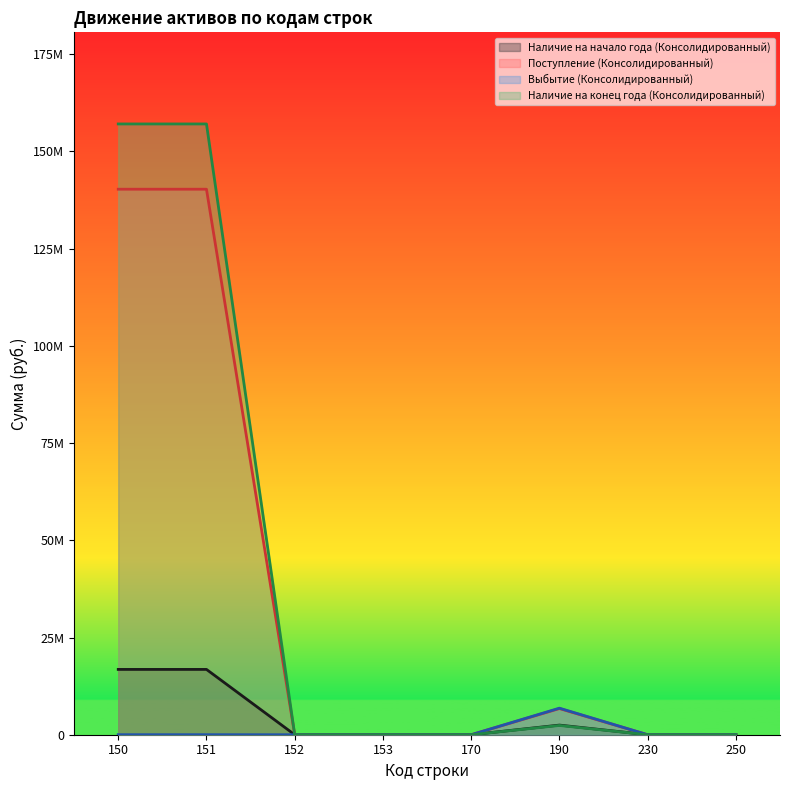

Reading right to left, list all the values displayed in this chart.

Наличие на начало года (Консолидированный): 0.0	0.0	2475985.7	0.0	0.0	0.0	16795195.9	16795195.9
Поступление (Консолидированный): 0.0	0.0	6734465.5	0.0	0.0	0.0	140275775.7	140275775.7
Выбытие (Консолидированный): 0.0	0.0	6827349.2	0.0	0.0	0.0	13000.0	13000.0
Наличие на конец года (Консолидированный): 0.0	0.0	2383102.0	0.0	0.0	0.0	157057971.6	157057971.6